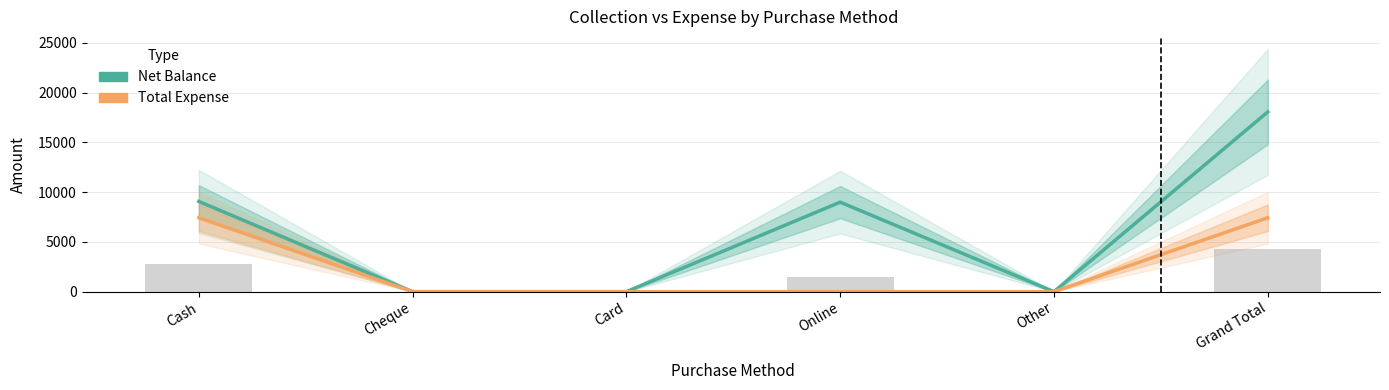

True or false: Total Expense has a value of 4272 at Cash.

False